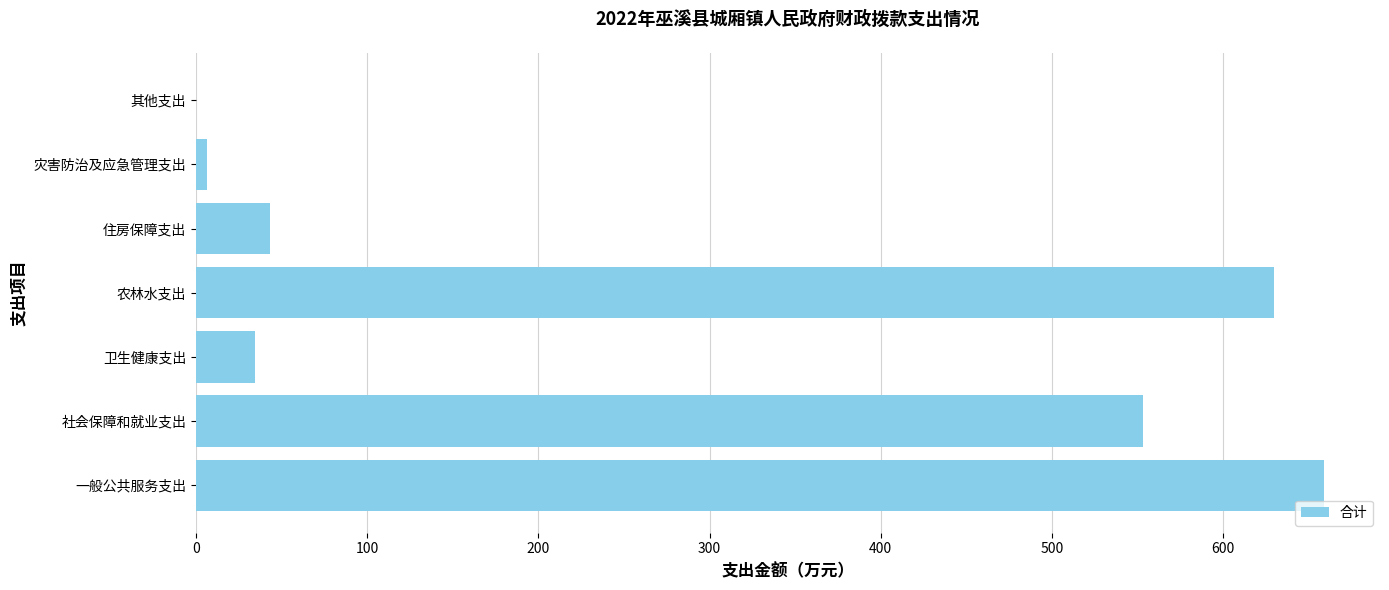

Is it true that the value at 社会保障和就业支出 is 316.6?

False